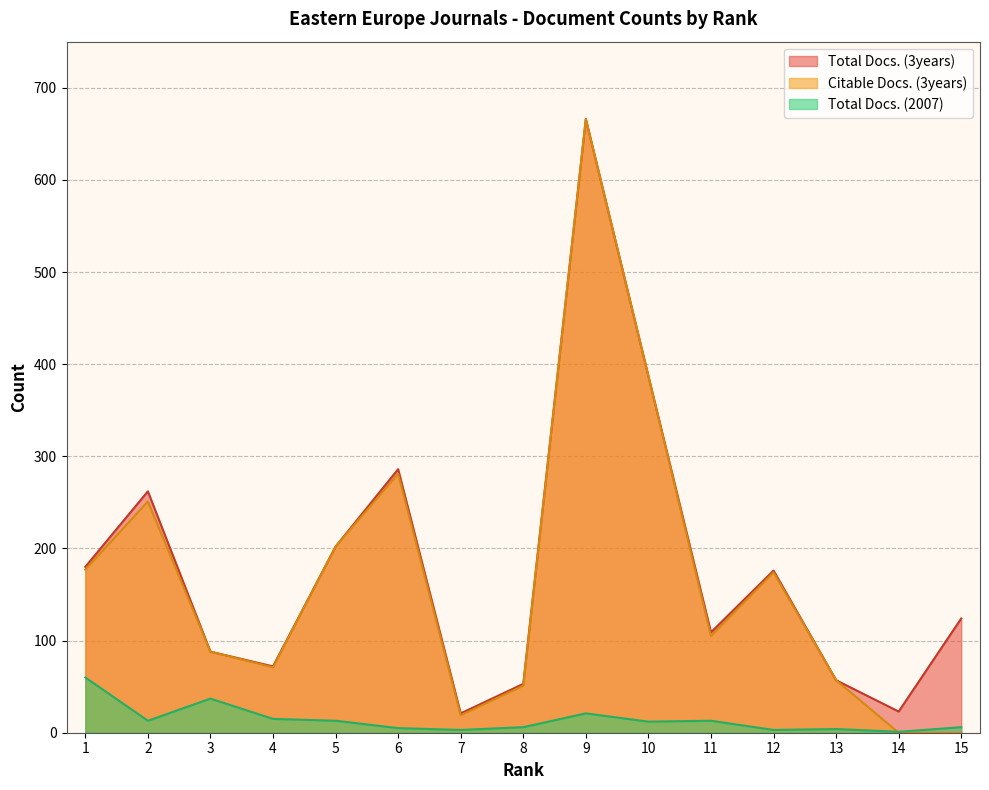

In Citable Docs. (3years), how many points are higher than both neighbors (excluding endpoints)?

4